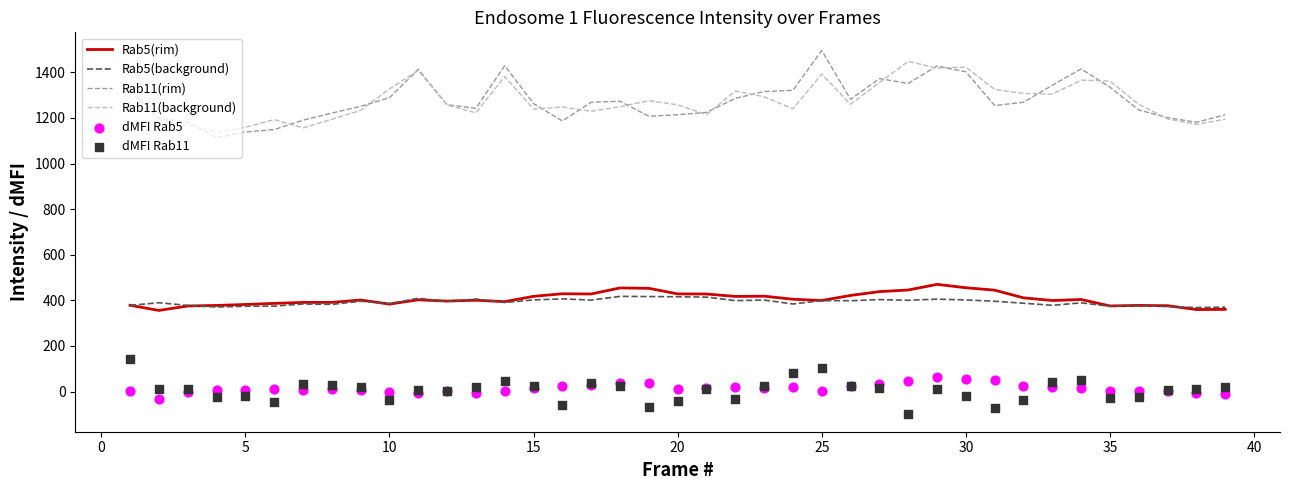

What is the lowest value of the Rab11(rim) series?

1113.7